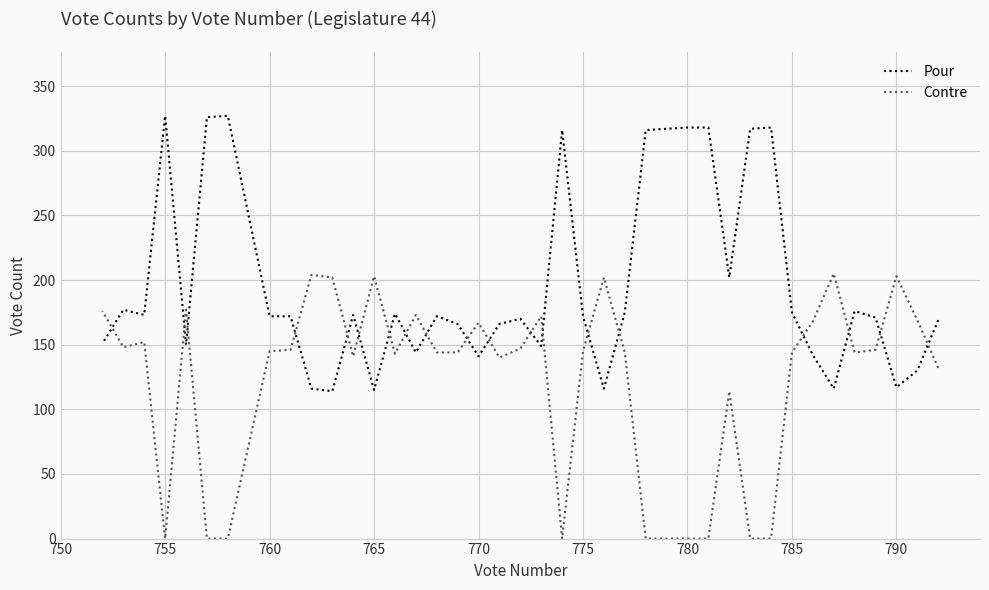

How many data points in Contre are less than 145?

20